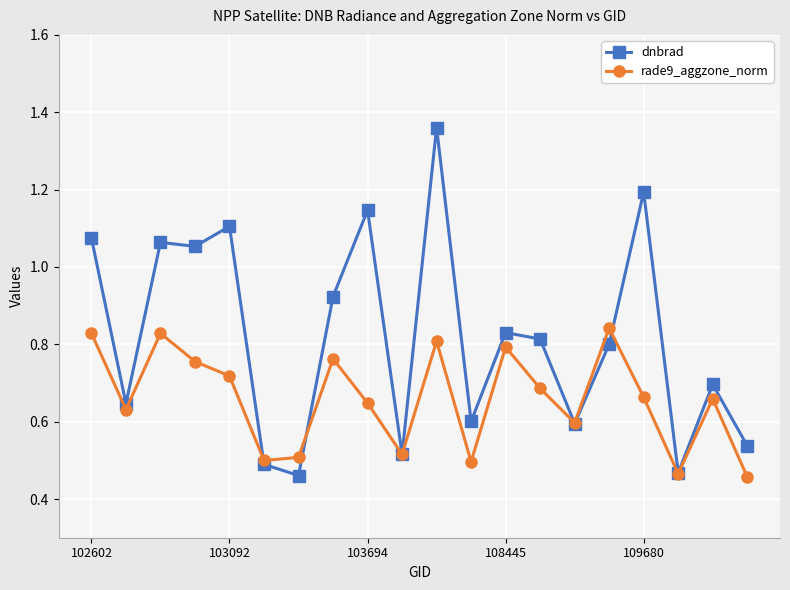

List the series in order of their peak value, highest first.

dnbrad, rade9_aggzone_norm